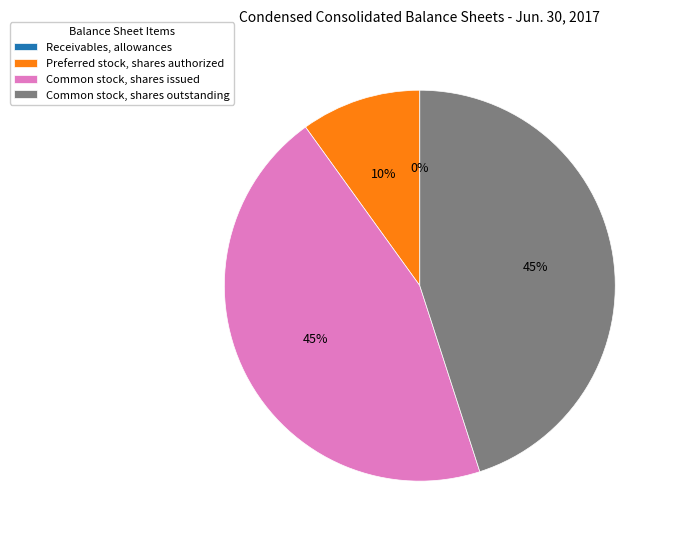

Is Common stock, shares outstanding the majority of the pie?

No